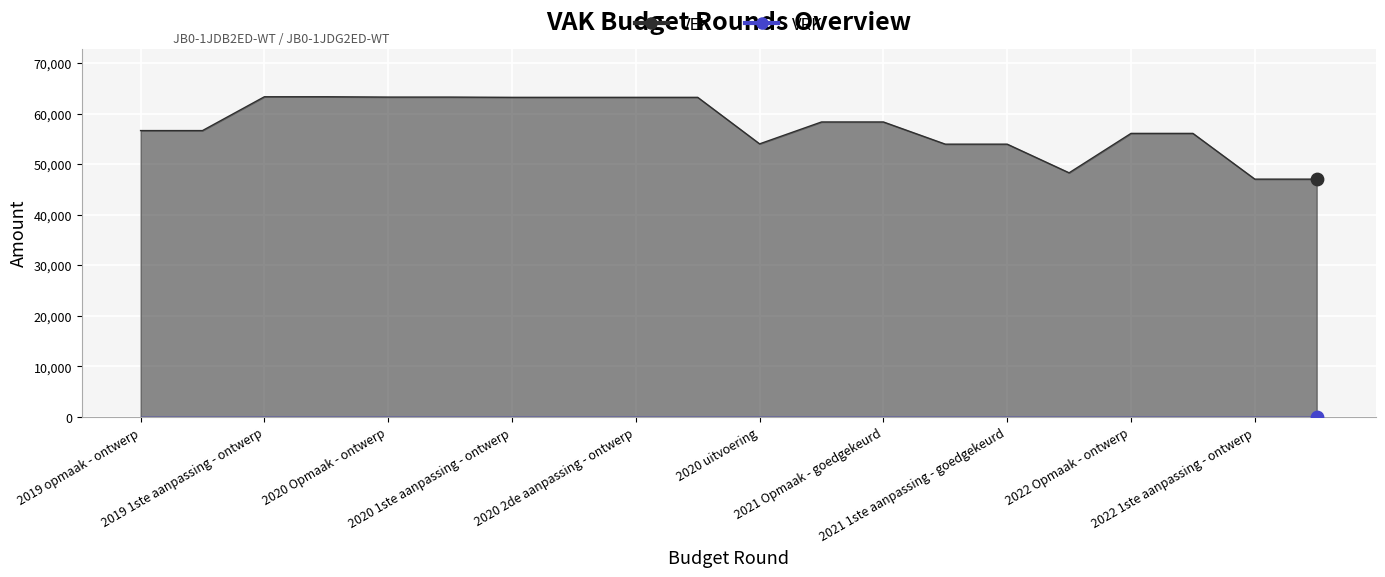

What is the change in value from 2020 uitvoering to 2021 uitvoering?

-5729